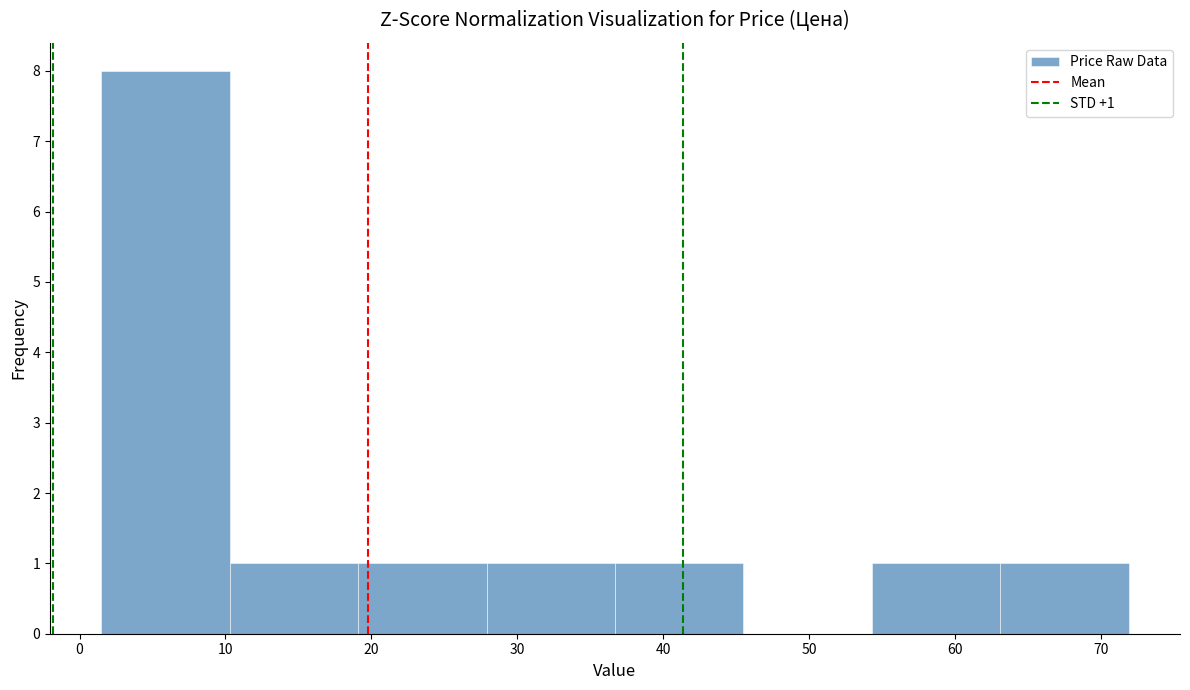

Which range on the x-axis has the tallest bar?

1.5 to 10.3